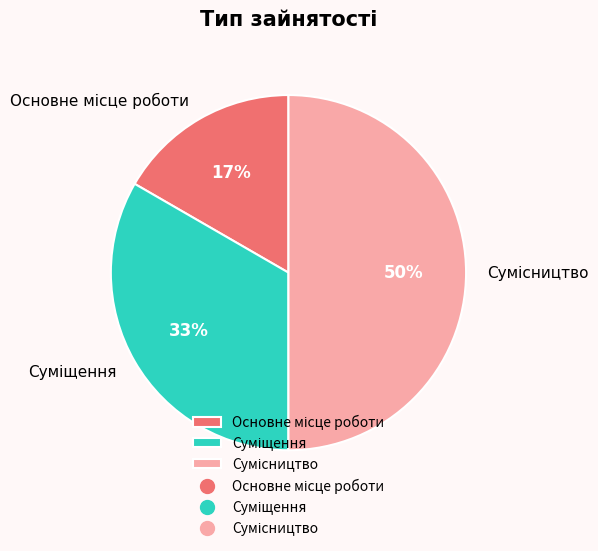

How many slices are in this pie chart?

3